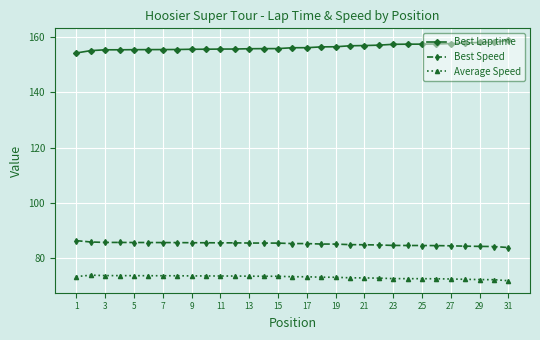

What is the average value of the Best Speed series?

85.2